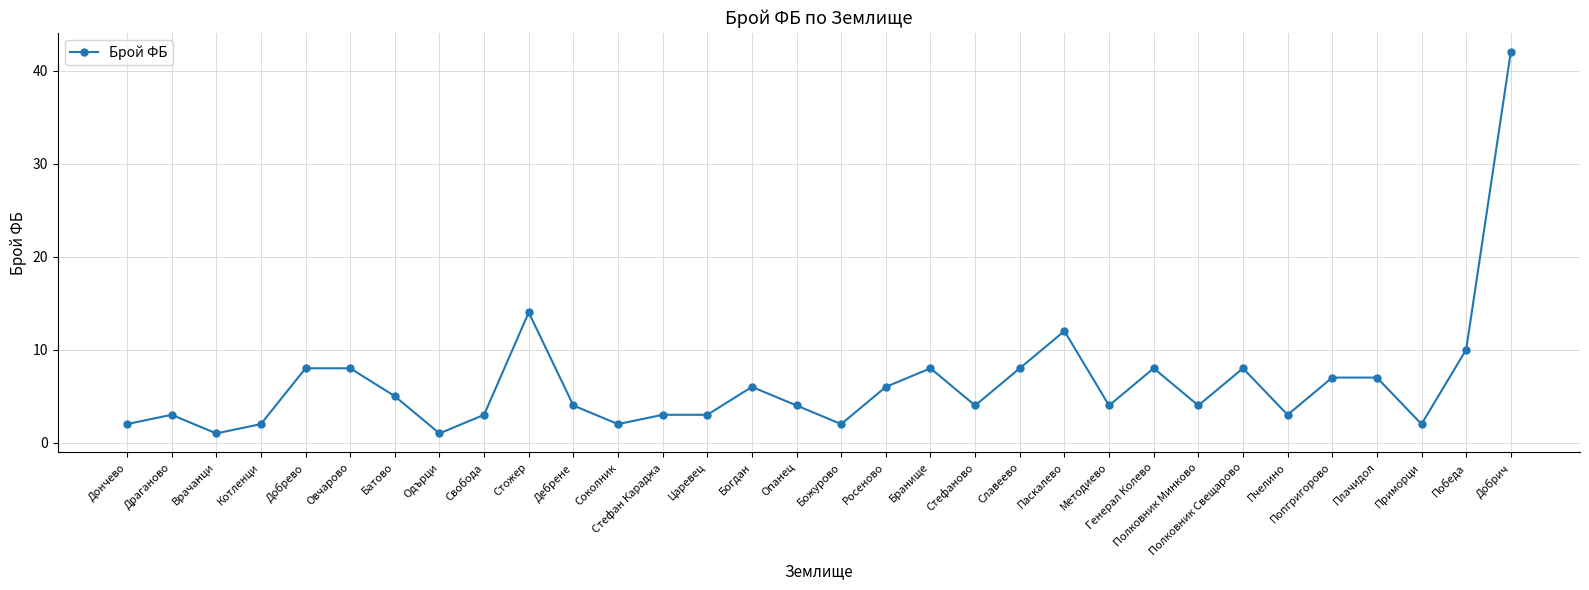

What is the sum of the values at Царевец and Бранище?

11